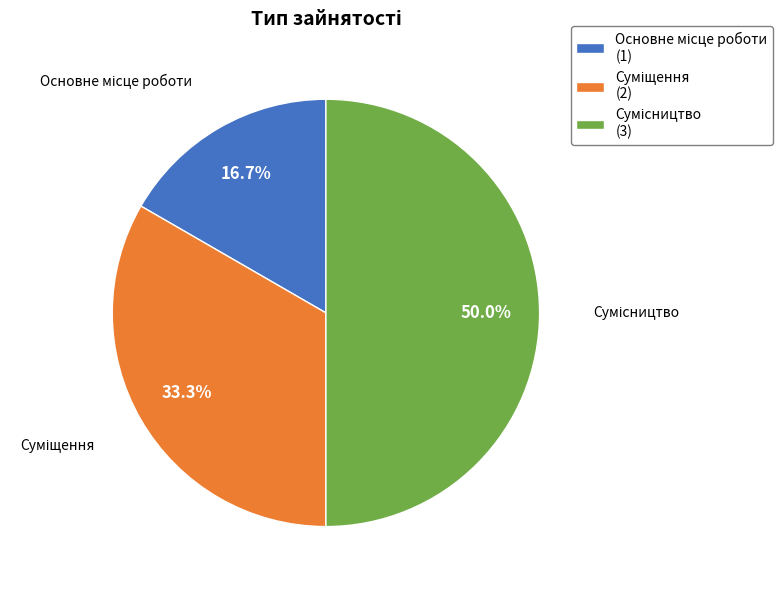

Does Суміщення represent more than half of the total?

No